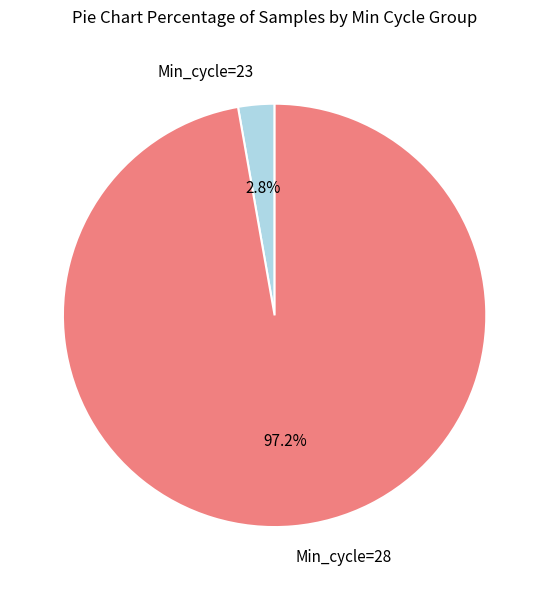

Which has a higher value, Min_cycle=23 or Min_cycle=28?

Min_cycle=28